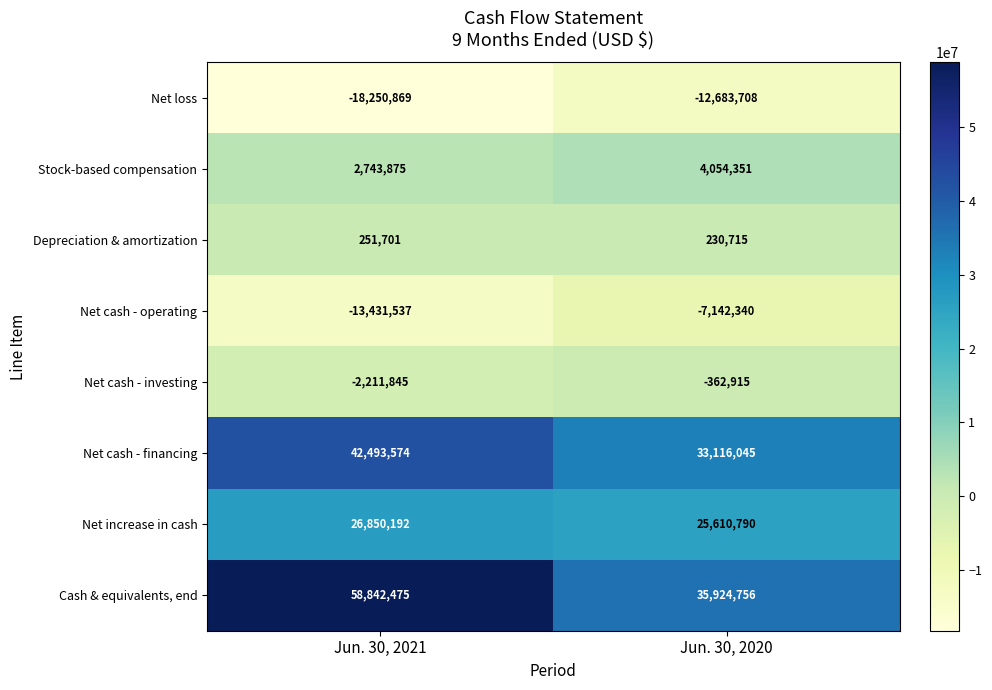

What is the difference between the highest and lowest values at Jun. 30, 2021?

77093344